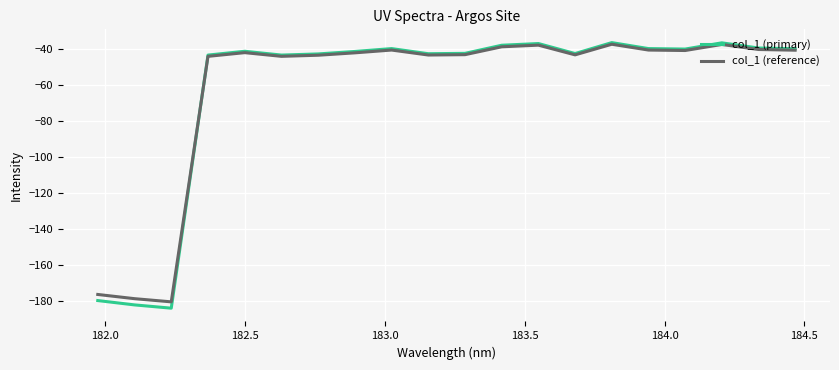

What is the sum of all col_1 (reference) values?

-1232.8